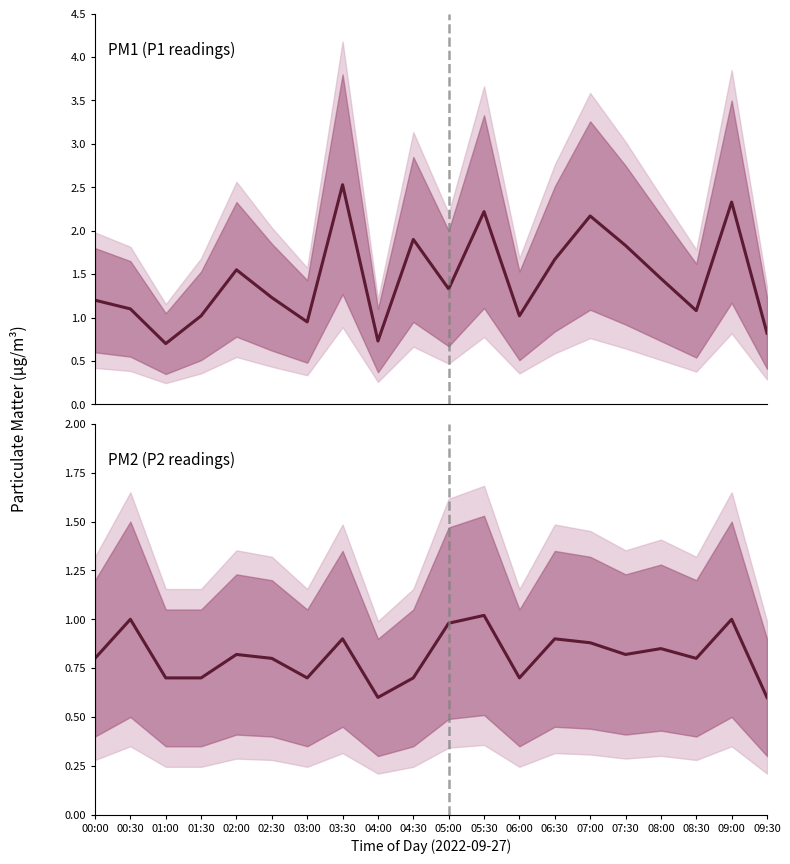

The PM1 (P1 readings) series shows 0.4 at 01:00. True or false?

False